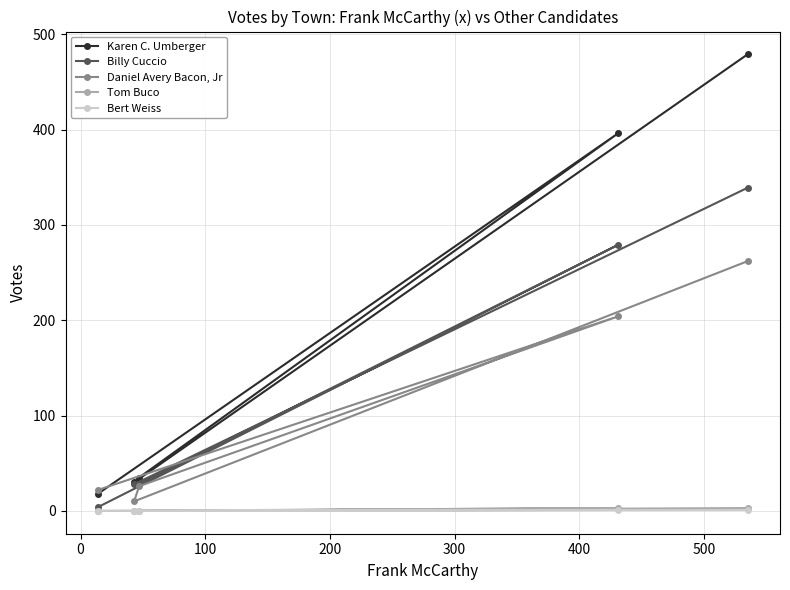

Rank the series by their maximum value, from highest to lowest.

Karen C. Umberger, Billy Cuccio, Daniel Avery Bacon, Jr, Tom Buco, Bert Weiss